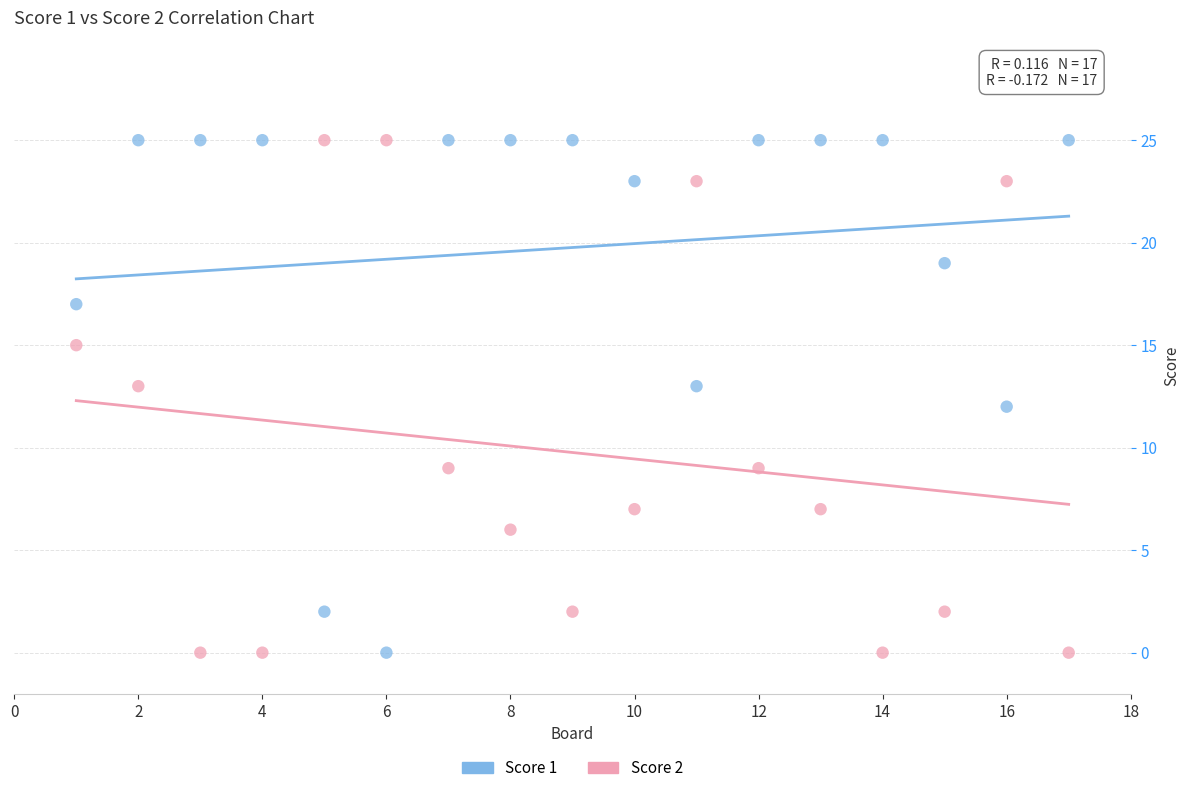

Across all data points, what is the range of Y values (max minus min)?

25